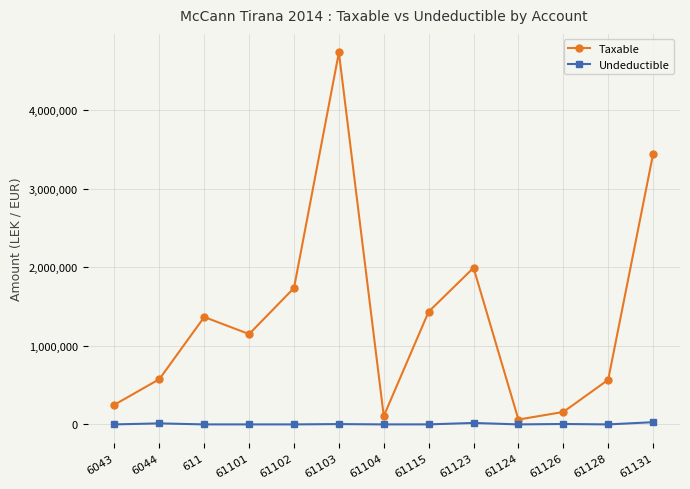

What is the sum of the Taxable values at 61123 and 61104?

2097762.2